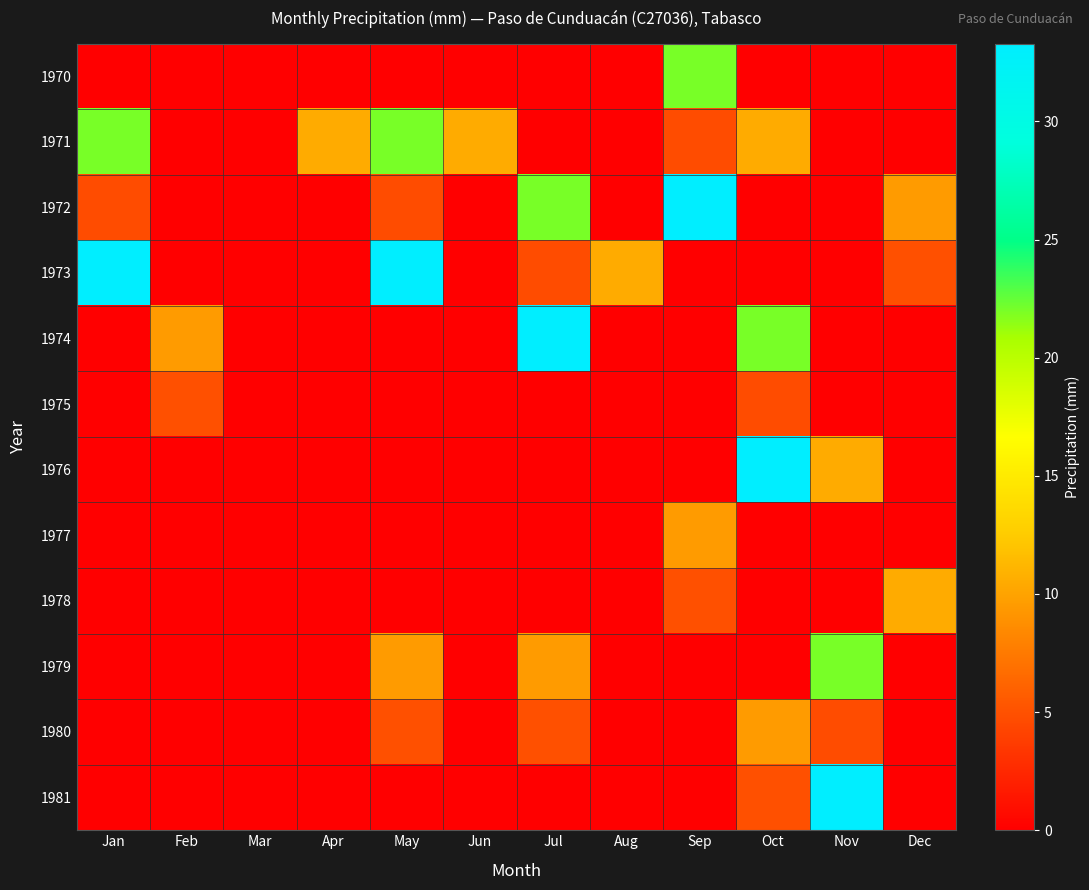

How many categories are shown in the chart?

12